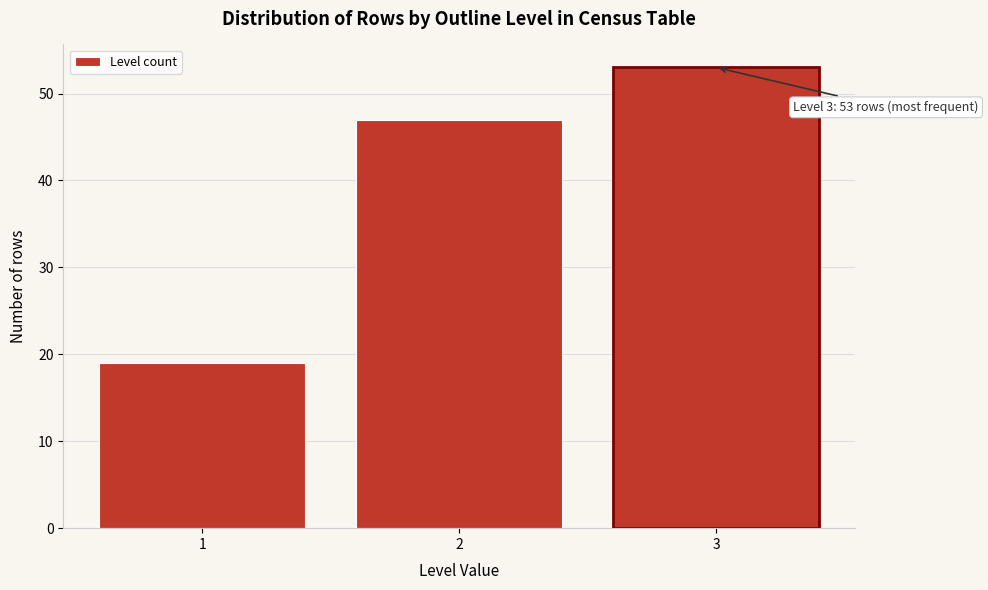

Reading left to right, what are all the values shown in this chart?

1=19	2=47	3=53